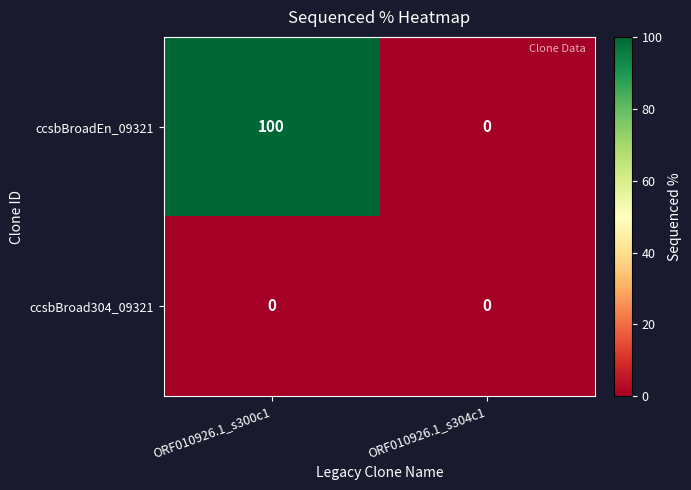

At which label does ccsbBroadEn_09321 reach its peak?

ORF010926.1_s300c1